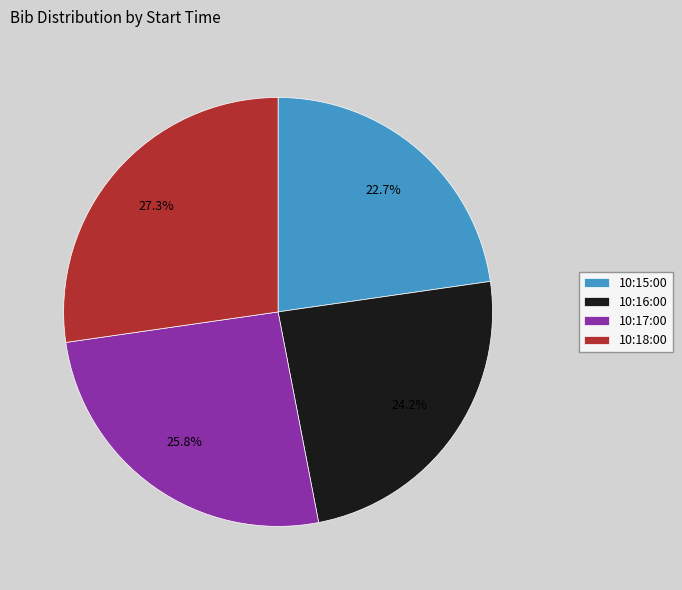

How many segments does this pie chart have?

4